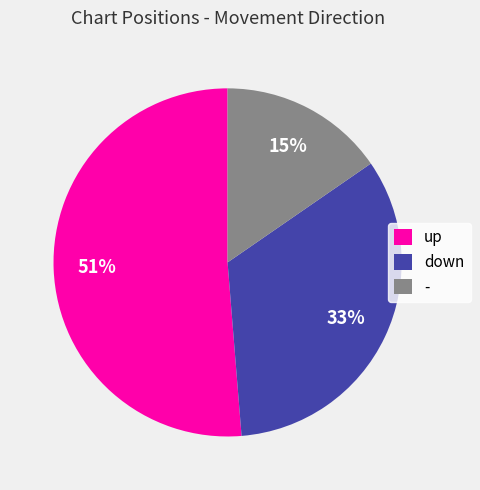

To the nearest percent, what percentage of the pie is -?

15%